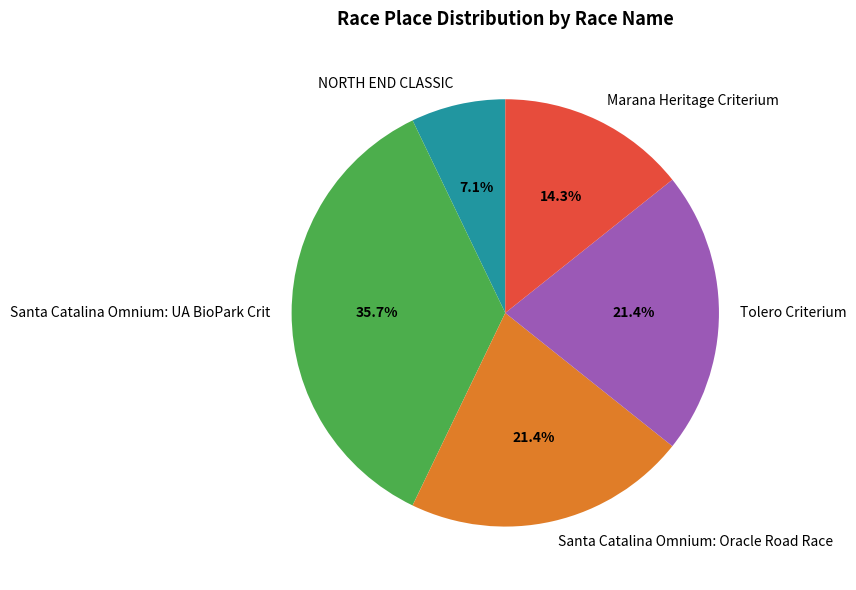

To the nearest percent, what percentage of the pie is Tolero Criterium?

21%